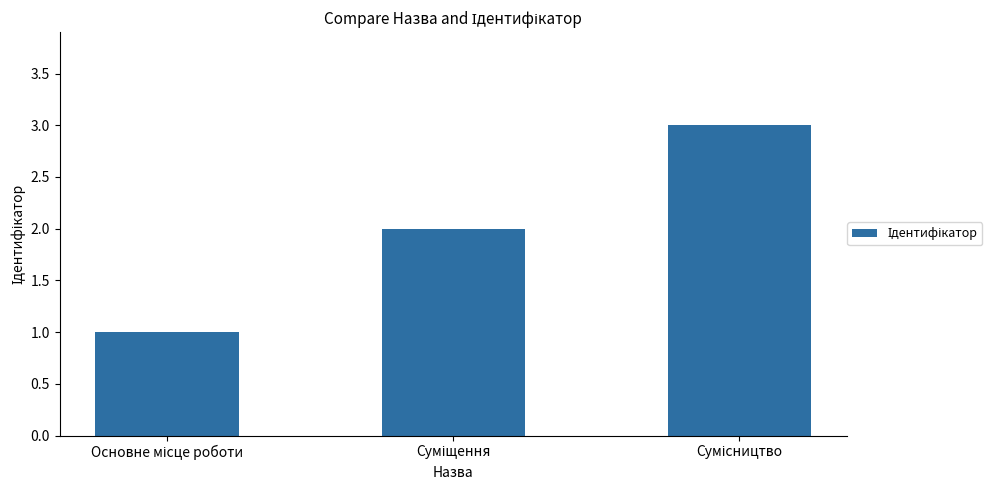

What is the sum of all values?

6